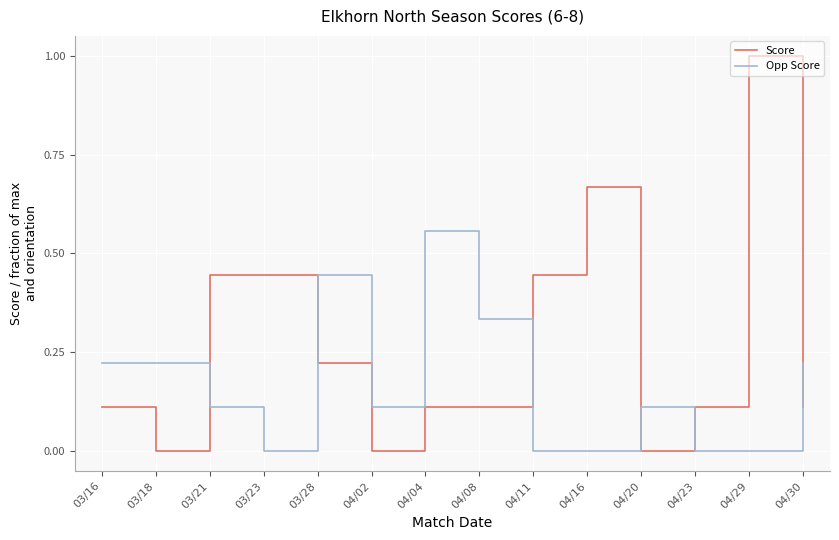

What position from the right is 04/30?

1